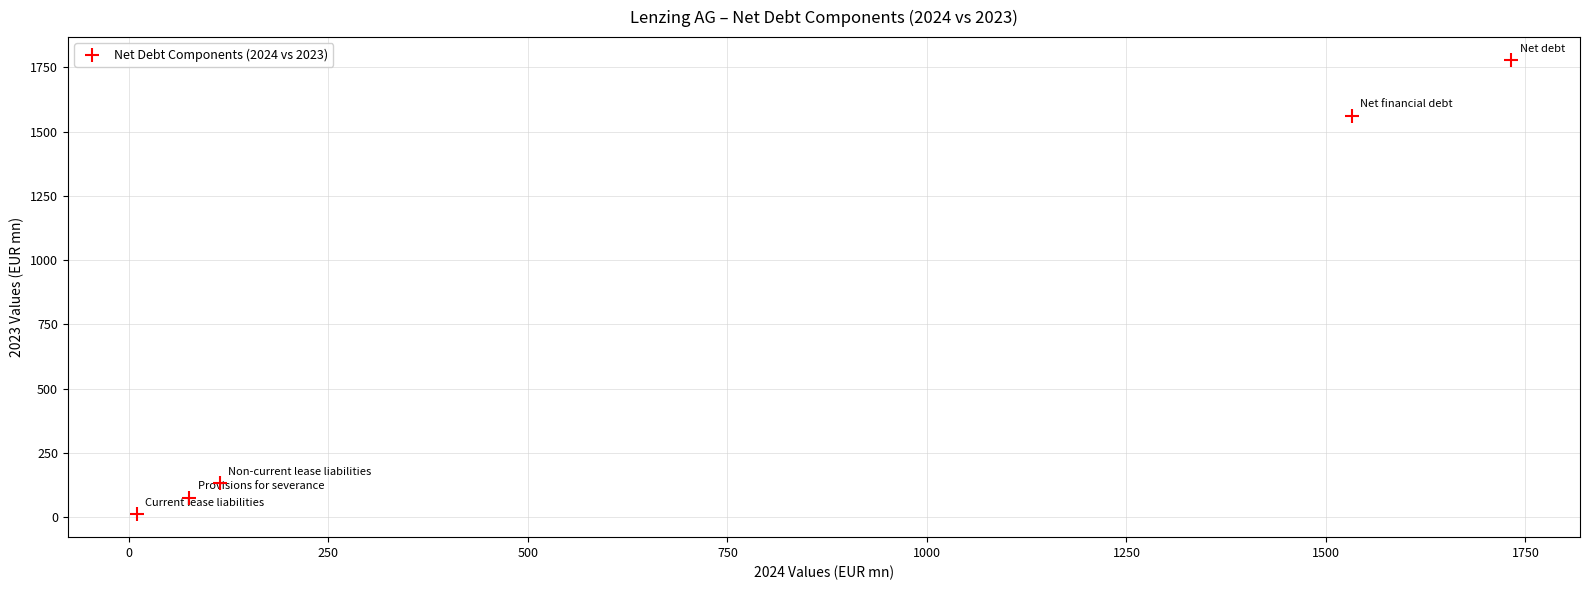

What Y value in the scatter plot is closest to 894?

1562.6